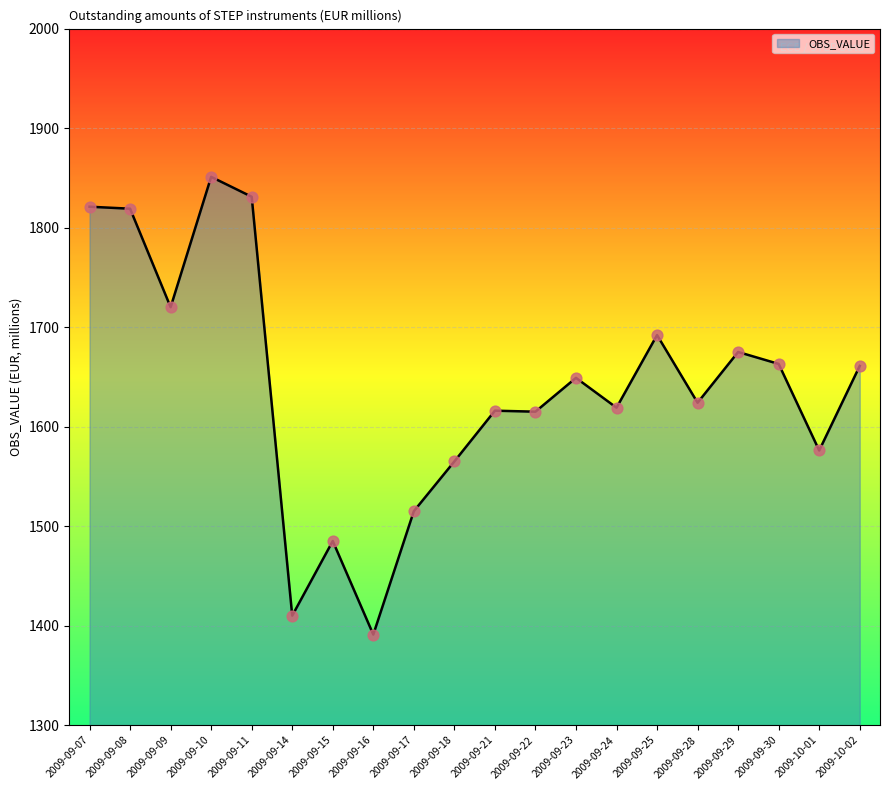

Between 2009-09-07 and 2009-09-17, which is larger?

2009-09-07